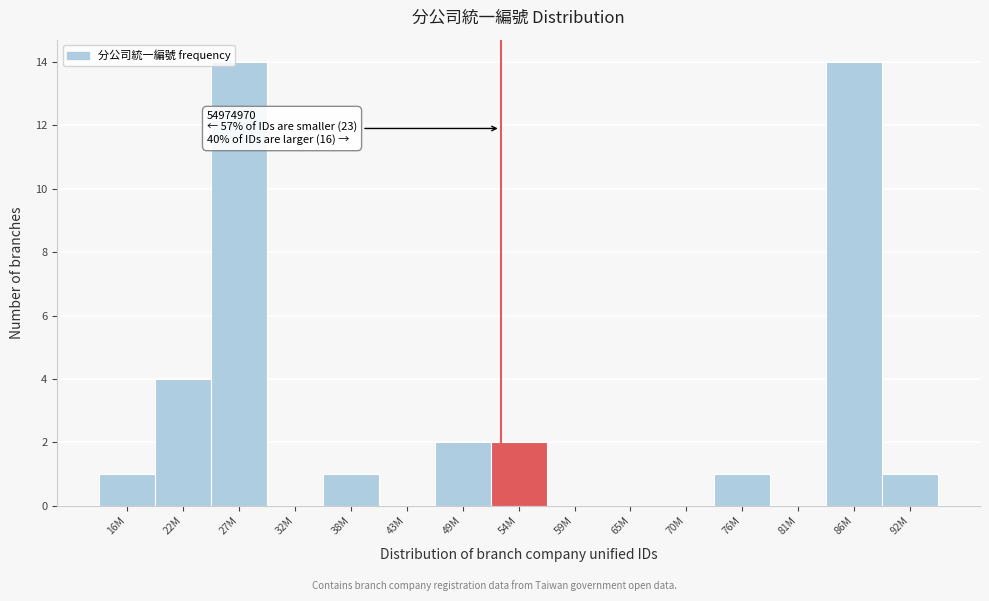

Reading right to left, list all the values displayed in this chart.

92M=1	86M=14	81M=0	76M=1	70M=0	65M=0	59M=0	54M=2	49M=2	43M=0	38M=1	32M=0	27M=14	22M=4	16M=1